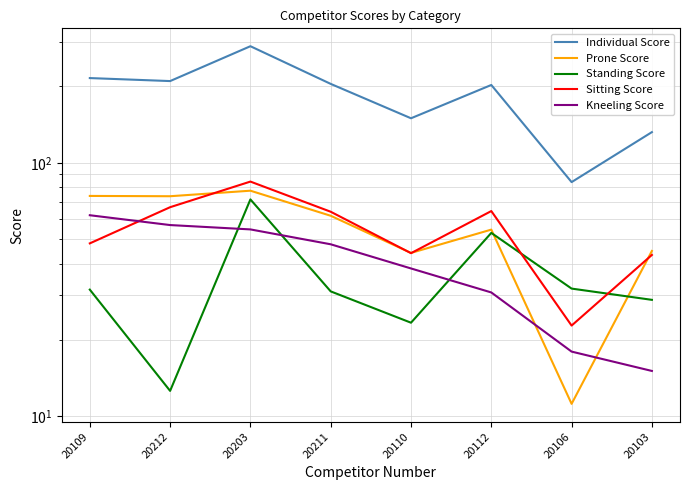

True or false: Prone Score has more than 1 interior local peaks.

True